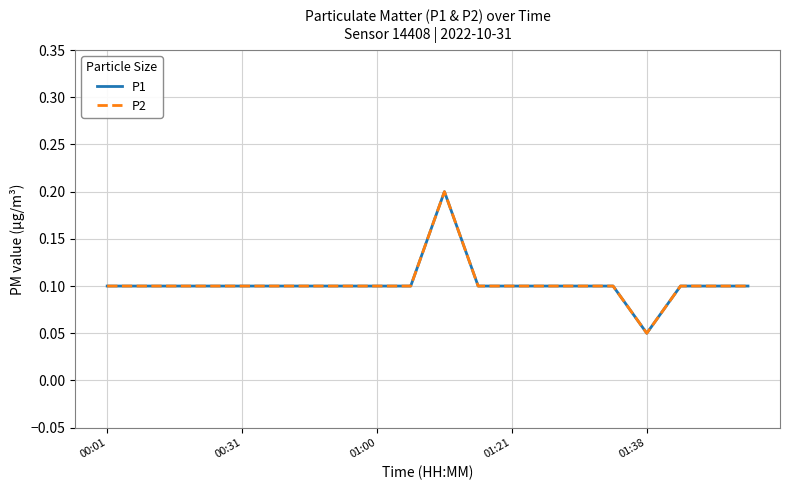

Does the chart have visible grid lines?

Yes